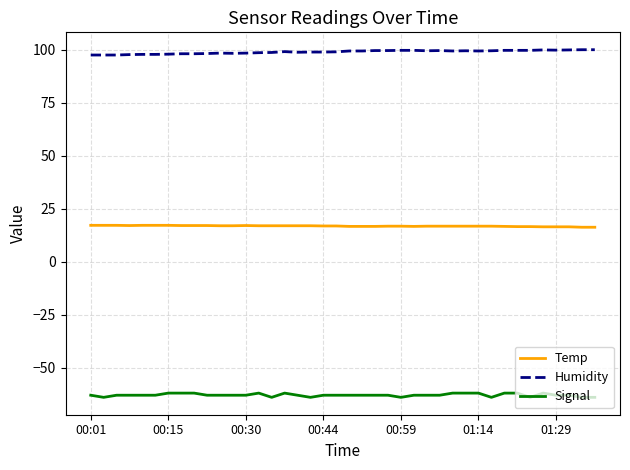

What is the minimum value for Humidity?

97.4